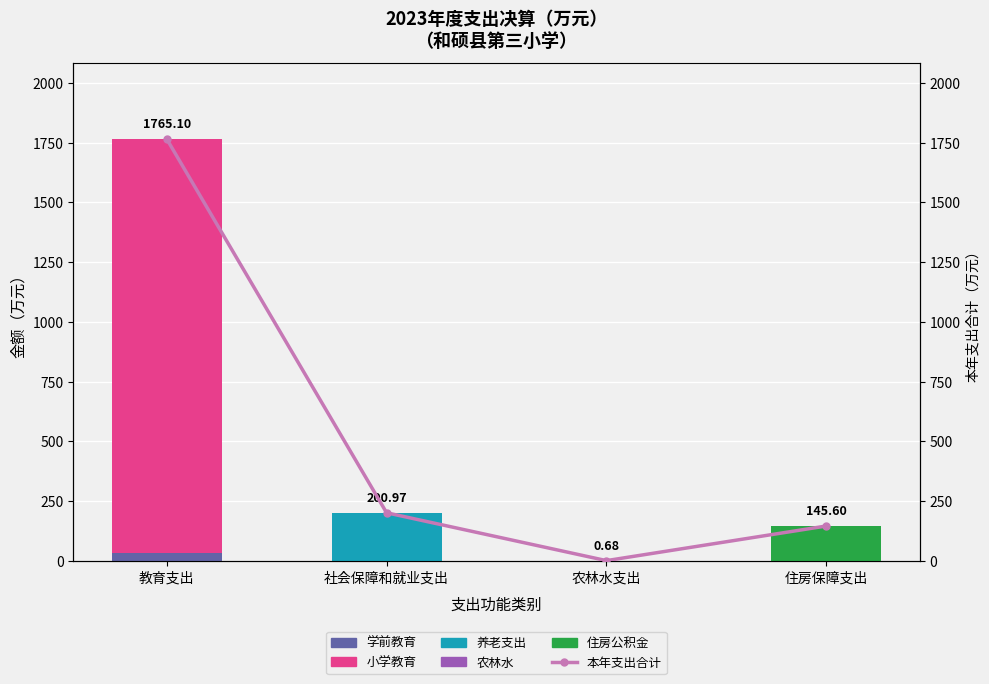

At which category is the sum across all series the highest?

教育支出